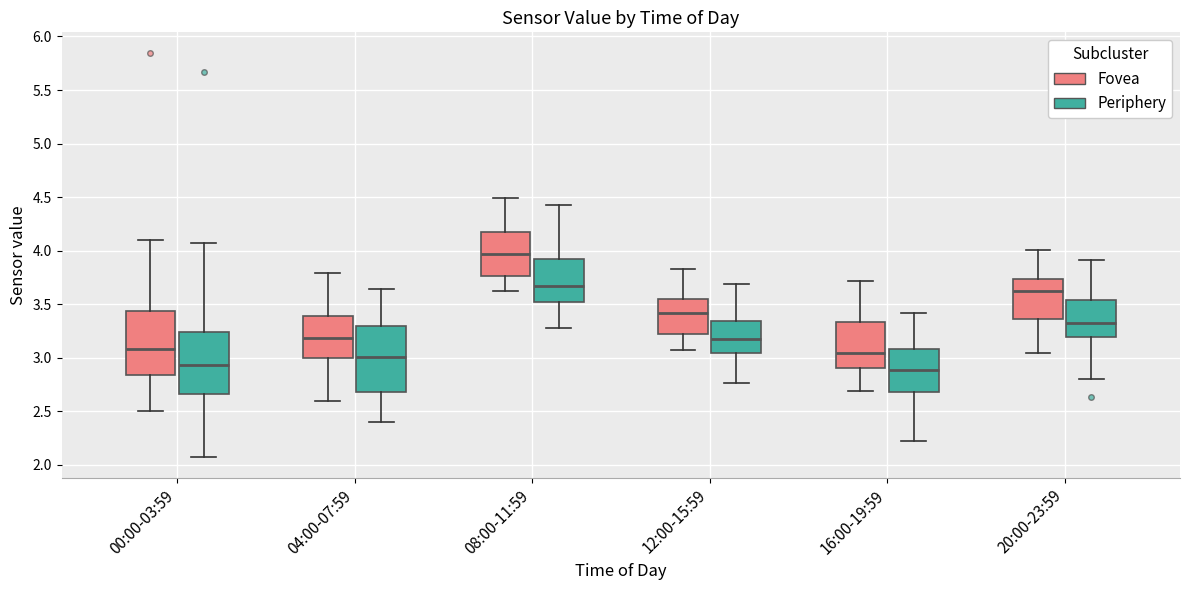

Where does the upper whisker of the box for 08:00-11:59 (Fovea) end on the y-axis? The values are not printed on the chart, so give them approximately, as read against the axis.

4.50